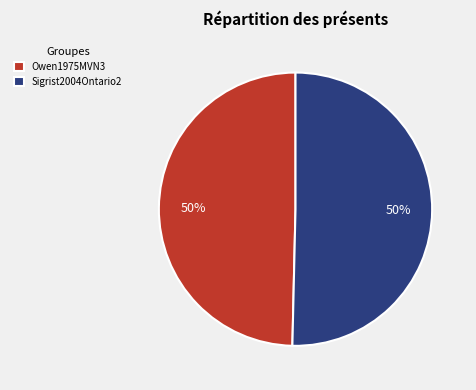

What is the ratio of the value at Owen1975MVN3 to the value at Sigrist2004Ontario2?

1.0